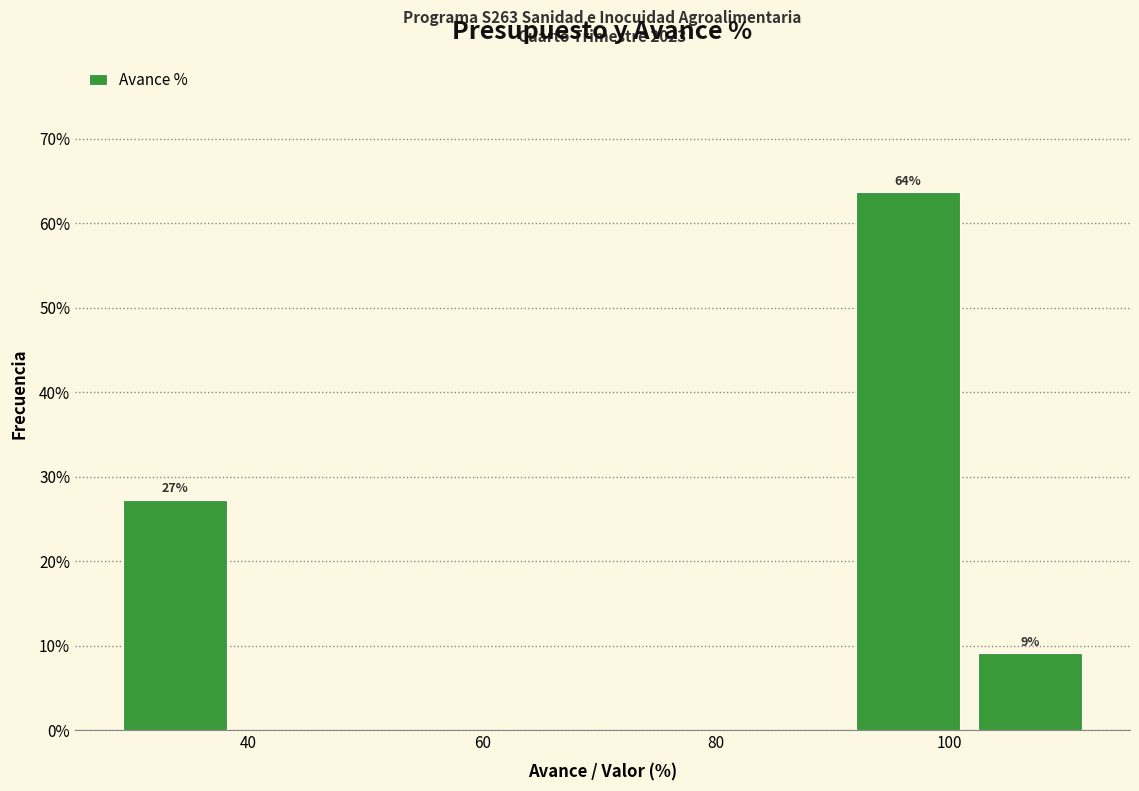

Which range on the x-axis has the tallest bar?

92 to 102